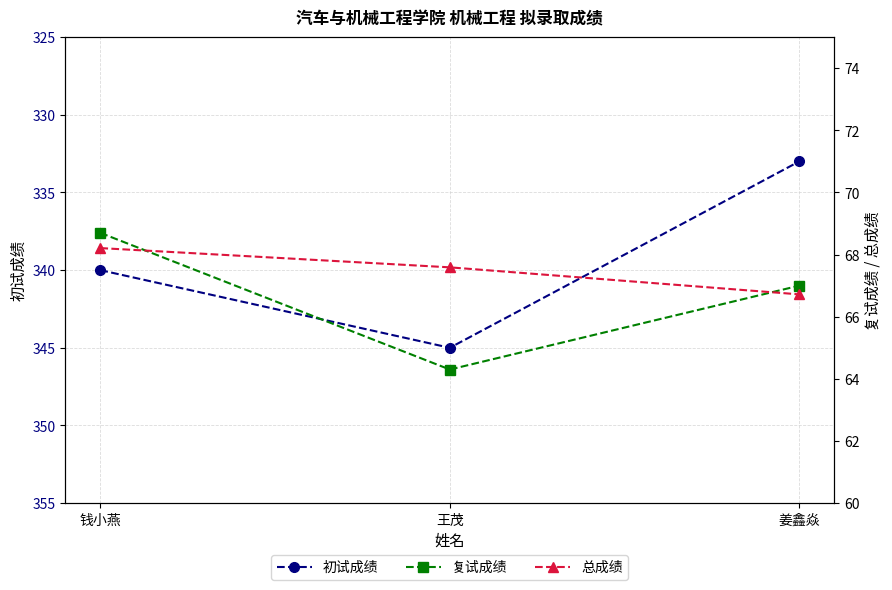

At which label is 初试成绩 closest to 339?

钱小燕